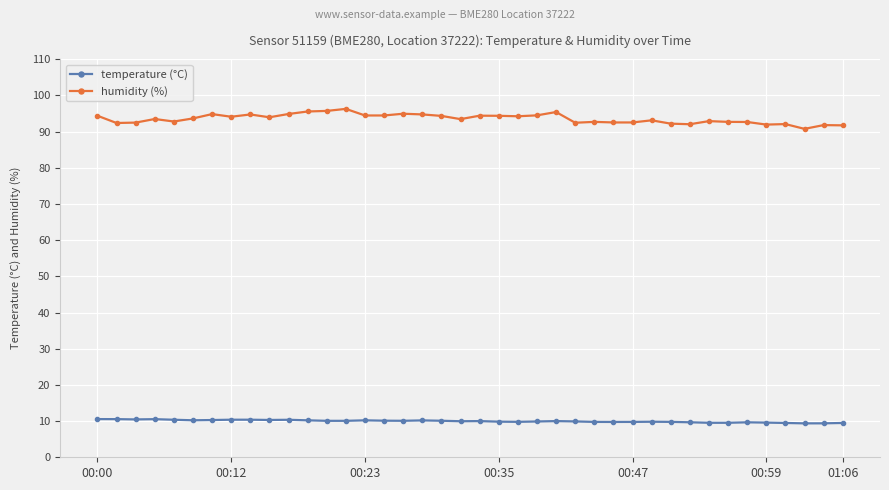

Does the chart have visible grid lines?

Yes